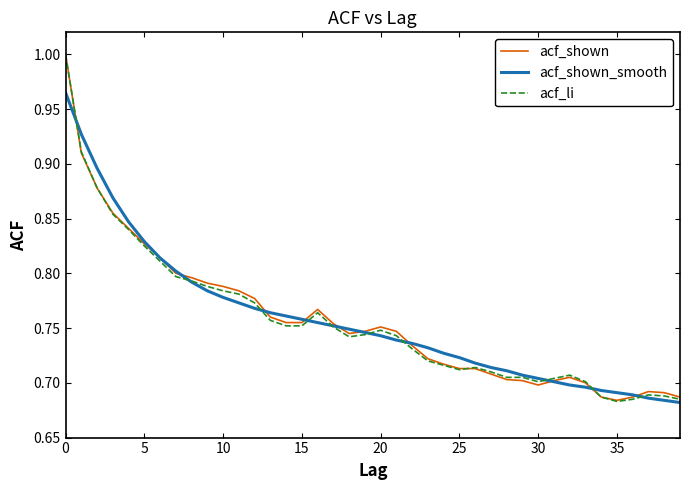

Which series has the widest spread of values?

acf_li